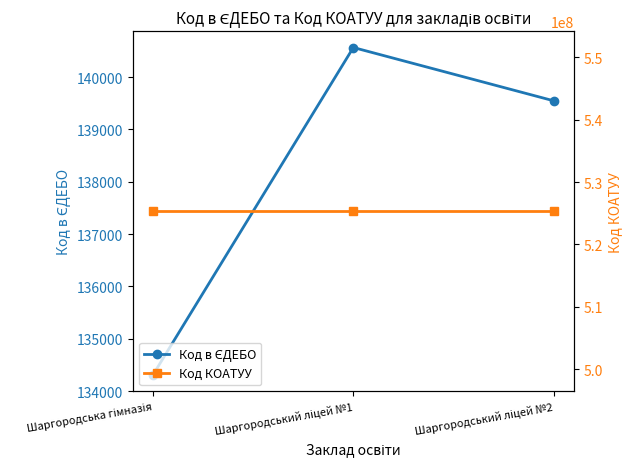

Reading right to left, extract all data points from this chart.

Код в ЄДЕБО: Шаргородський ліцей №2=139547	Шаргородський ліцей №1=140566	Шаргородська гімназія=134307
Код КОАТУУ: Шаргородський ліцей №2=525310100	Шаргородський ліцей №1=525310100	Шаргородська гімназія=525310100